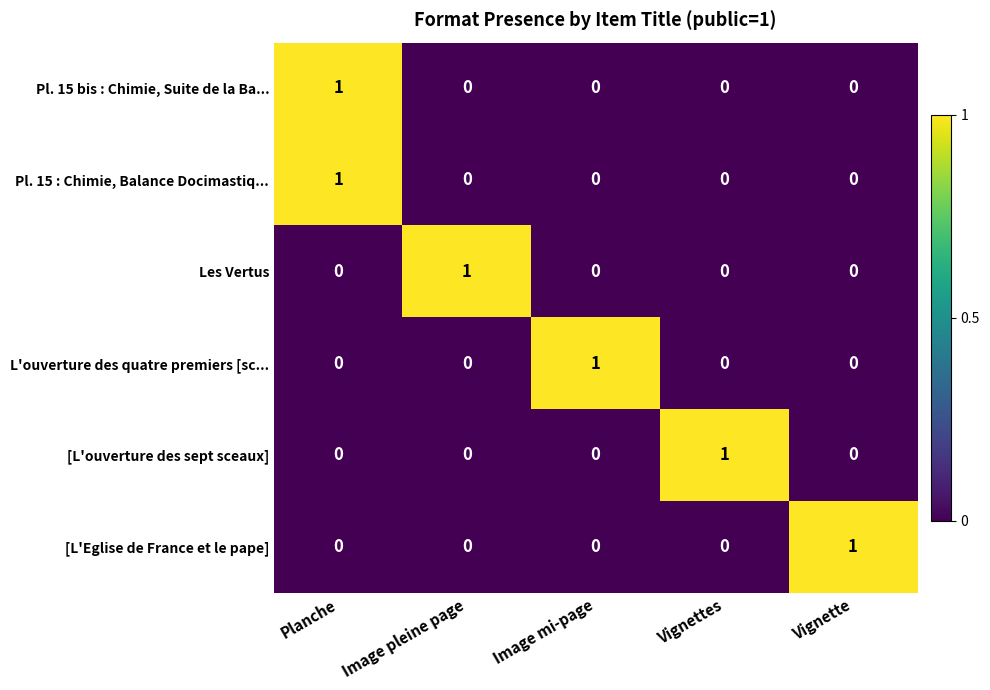

Is it true that [L'ouverture des sept sceaux] equals 0 at Planche?

True